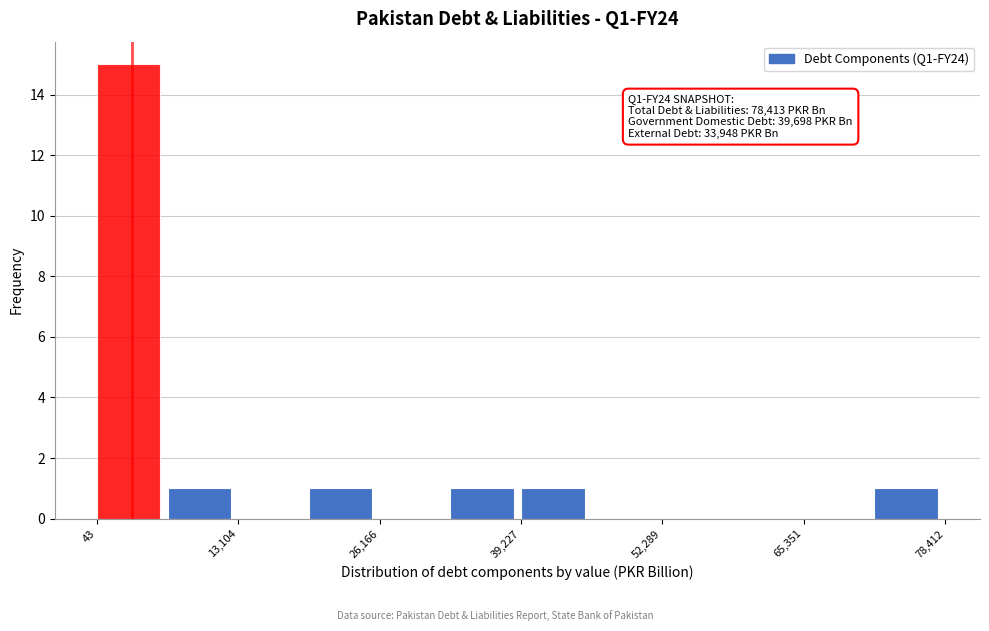

Read against the x-axis, roughly where is the centre of the tallest bar?

2000